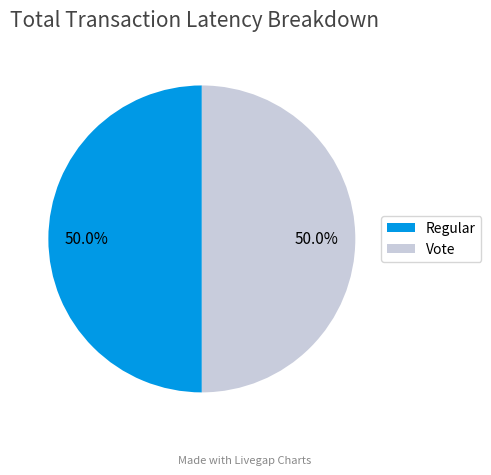

The Regular slice represents 50% of the pie. True or false?

True